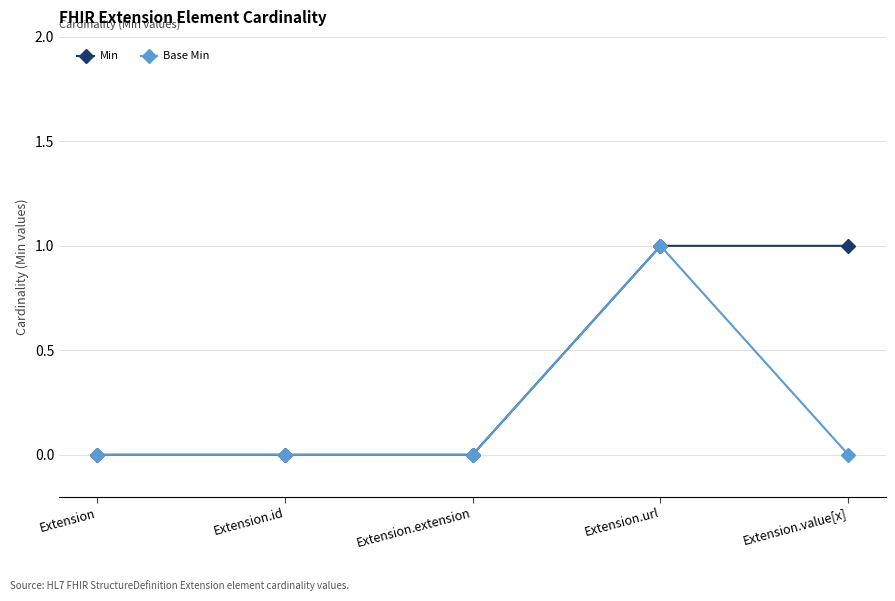

What position from the right is Extension.id?

4